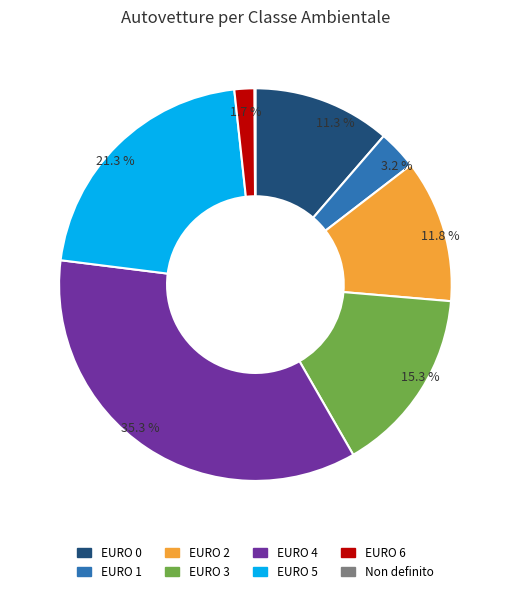

Which category has the biggest portion of the pie?

EURO 4